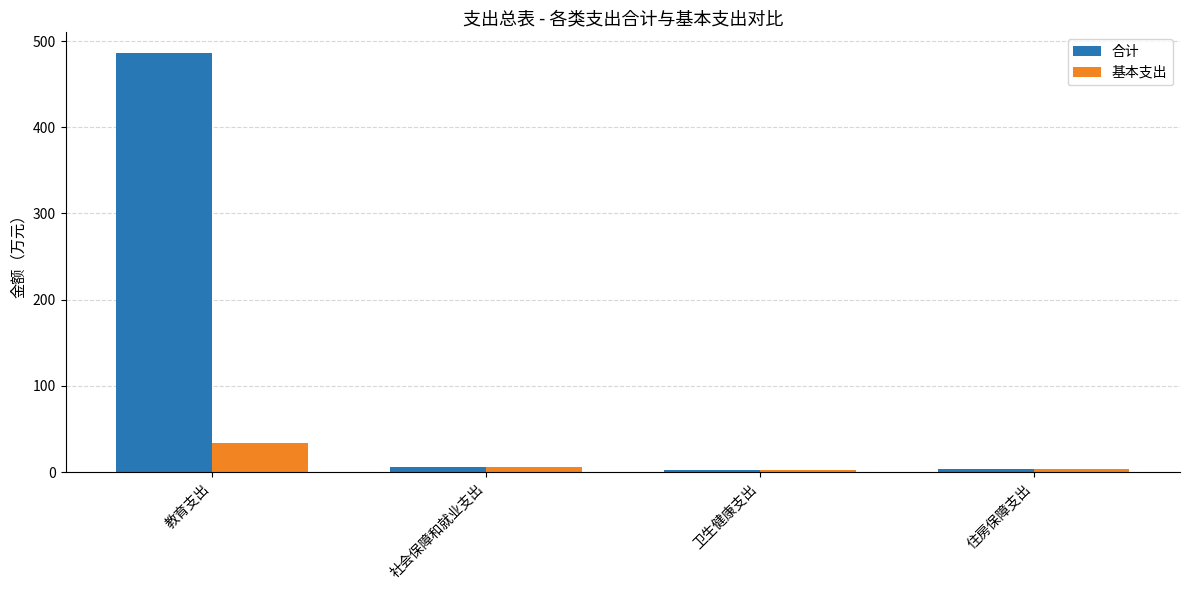

How many bars are there in each group?

2